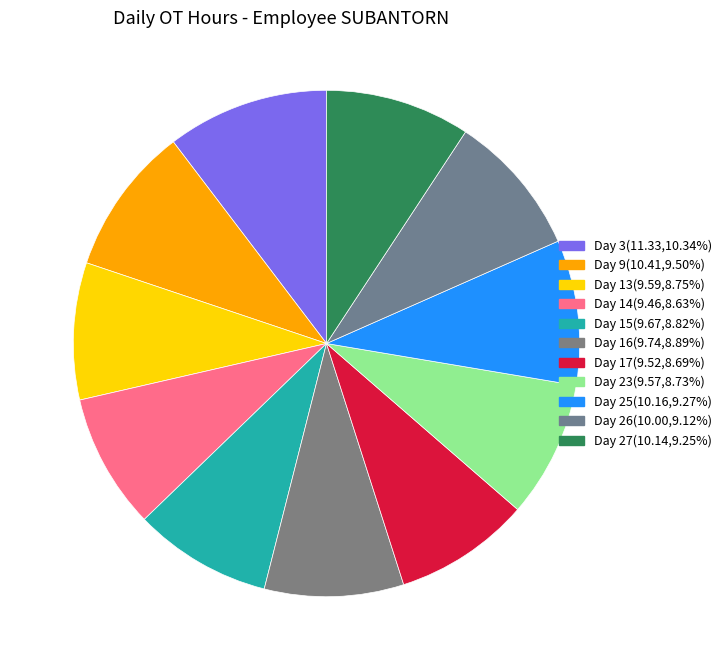

Approximately how many times larger is the value at Day 26 compared to Day 17?

1.1